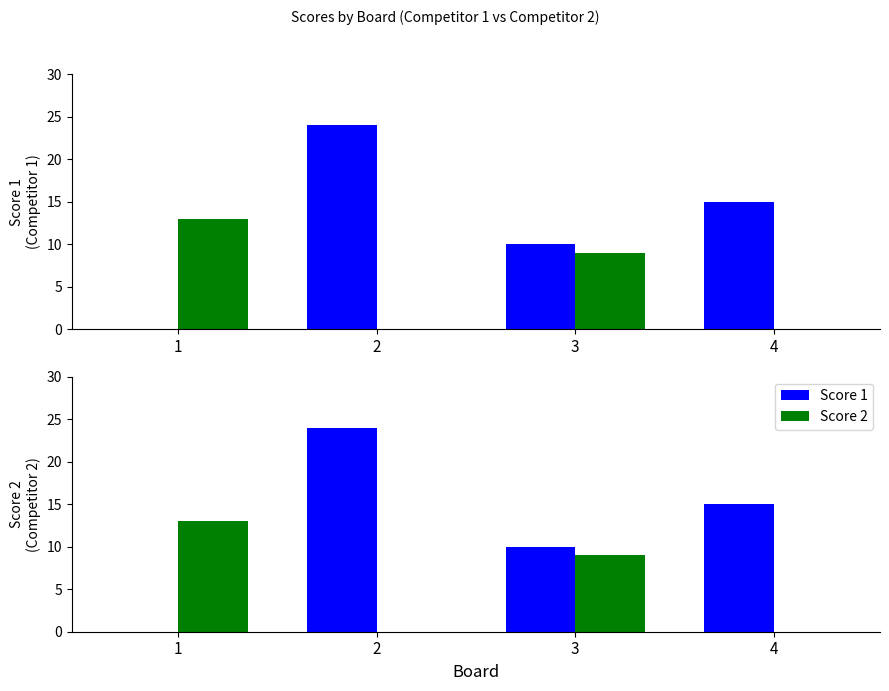

What is the difference between the second highest and minimum values in the Score 2 series?

9